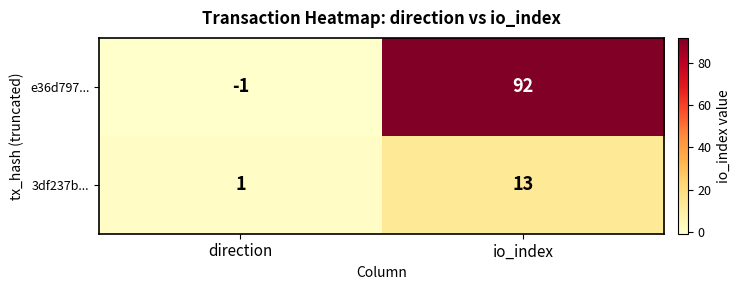

What is the sum of all 3df237b... values?

14